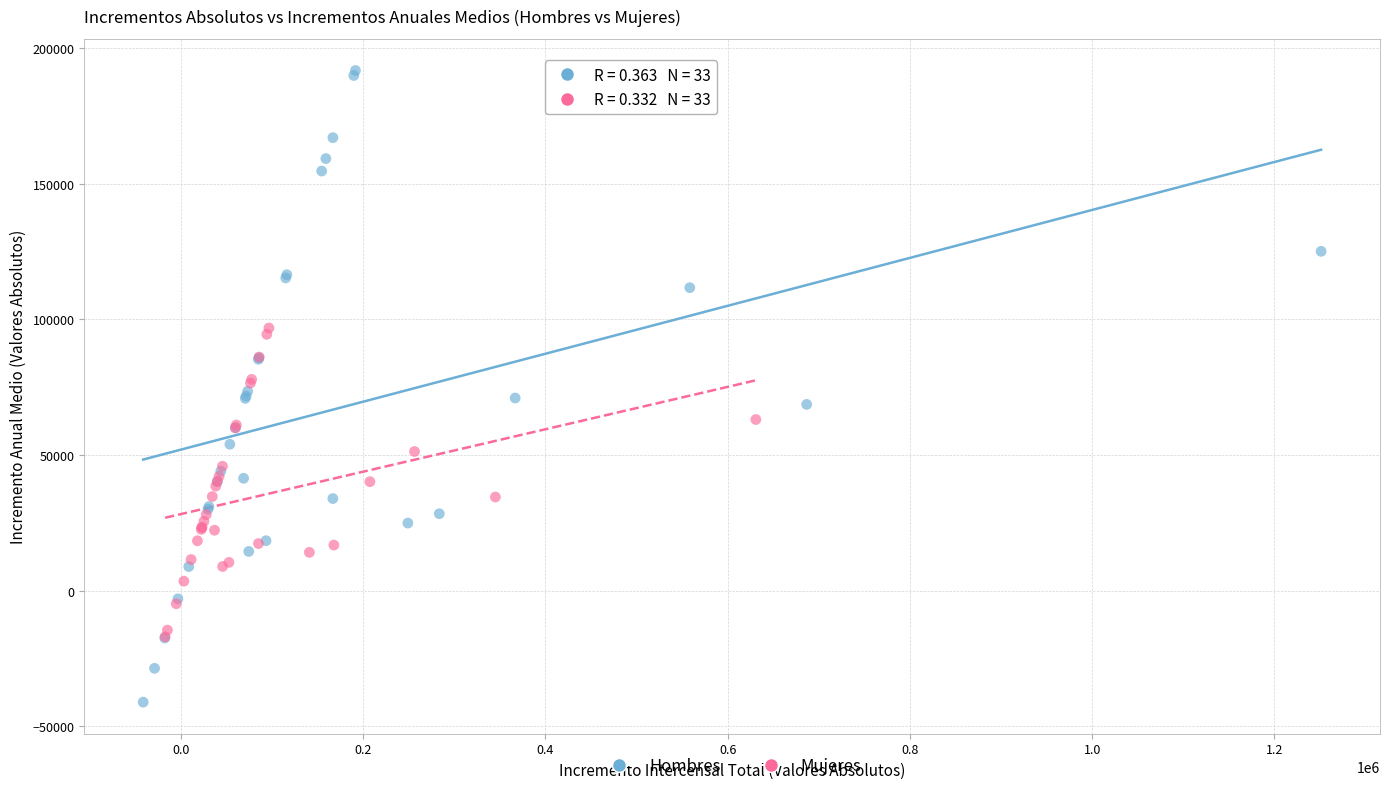

Which series has the largest Y range (max minus min)?

Hombres